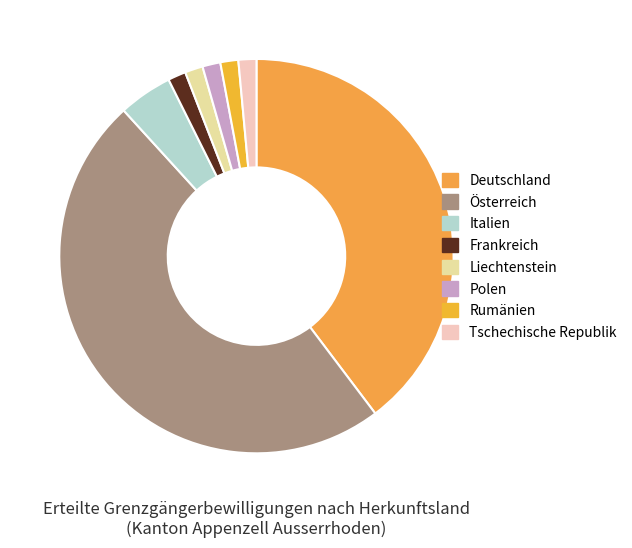

The Liechtenstein slice represents 11% of the pie. True or false?

False